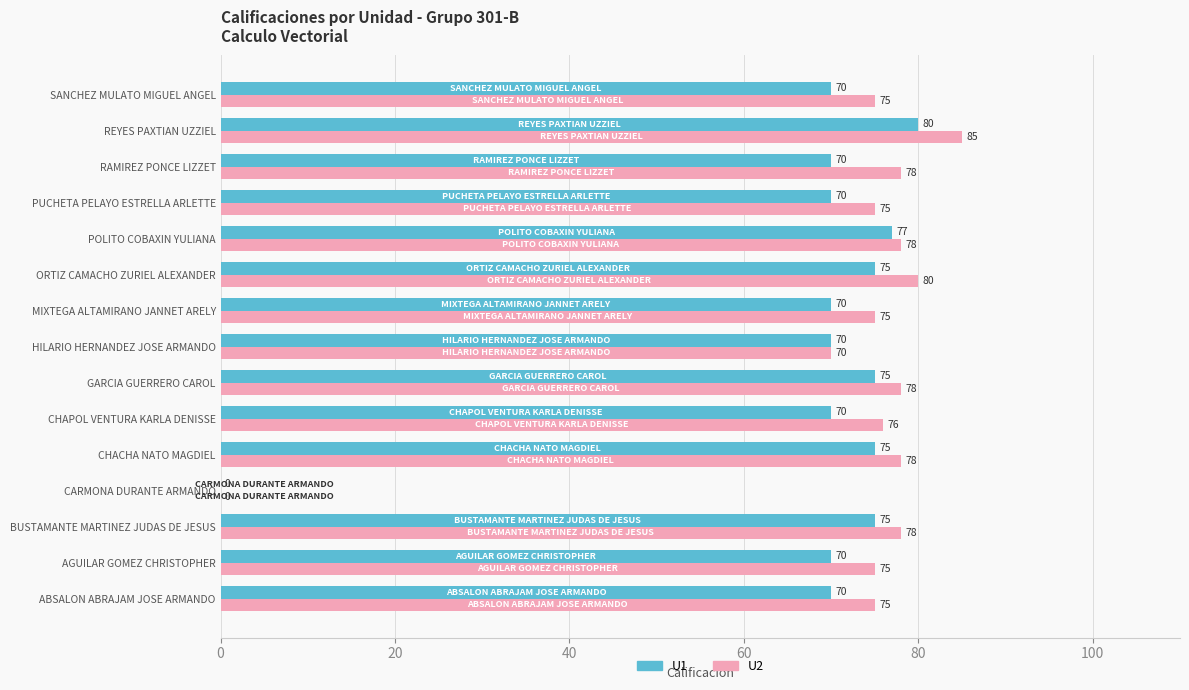

Is it true that U2 equals 121 at HILARIO HERNANDEZ JOSE ARMANDO?

False